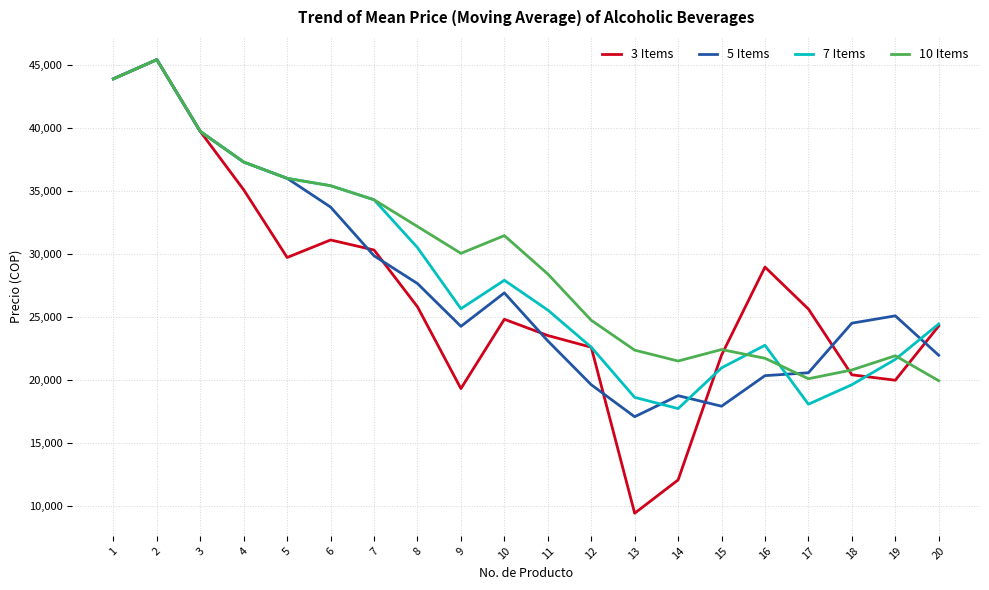

Read the 7 Items value at 15.

20964.0